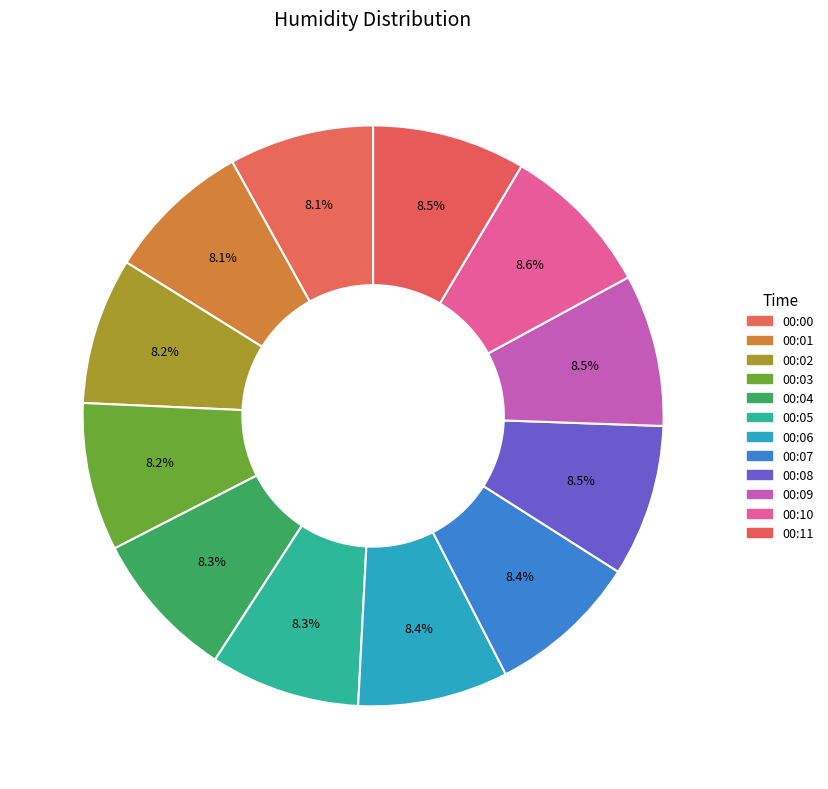

What is the smallest slice in the pie chart?

00:00